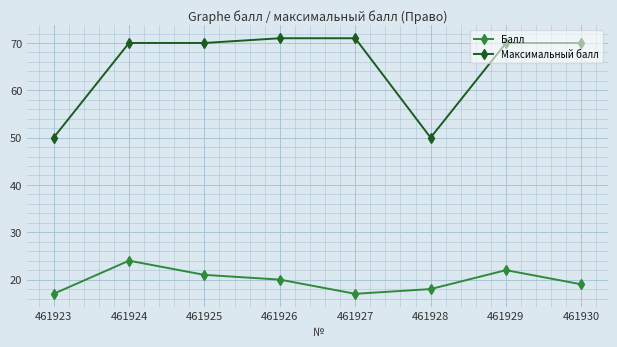

At which category is the sum across all series the highest?

461924